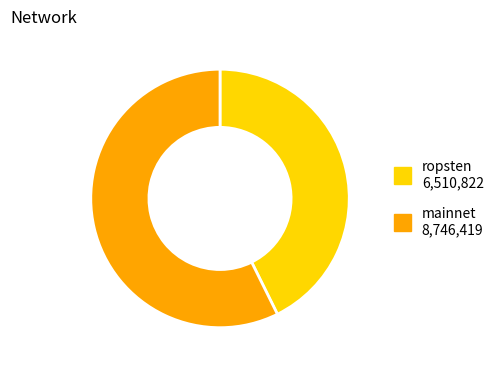

Which category accounts for the majority?

mainnet